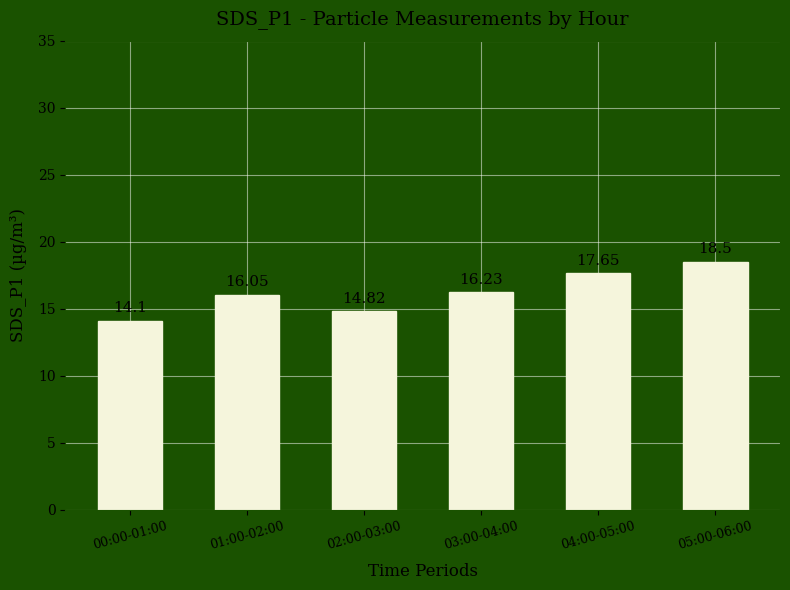

What is the label of the 6th bar from the left?

05:00-06:00